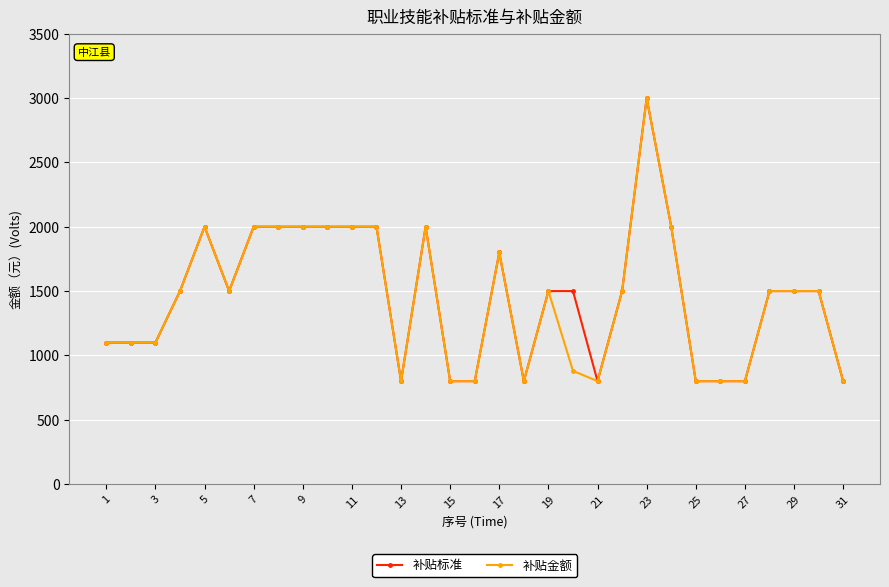

At how many categories does at least one series exceed 963?

22